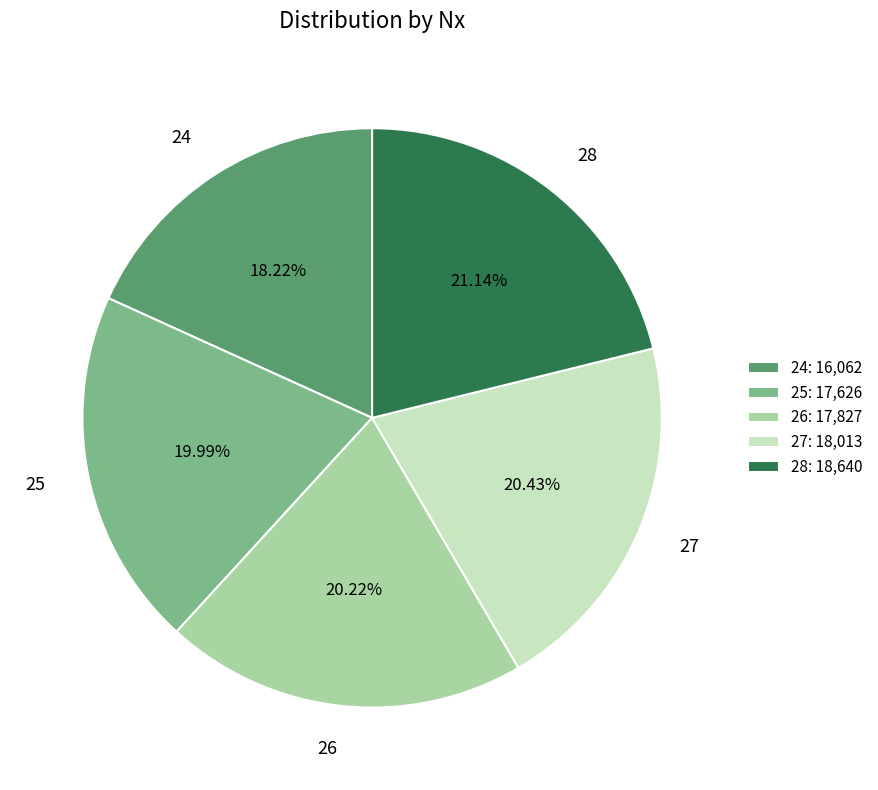

Approximately how many times larger is the value at 28 compared to 26?

1.0